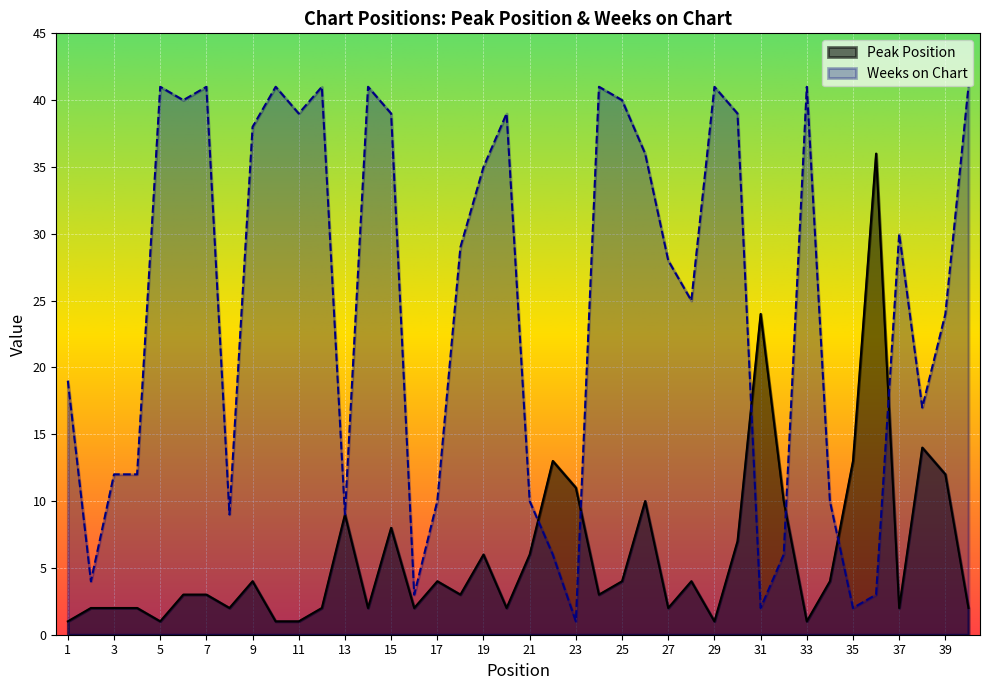

How many interior local peaks does the Peak Position series have?

11